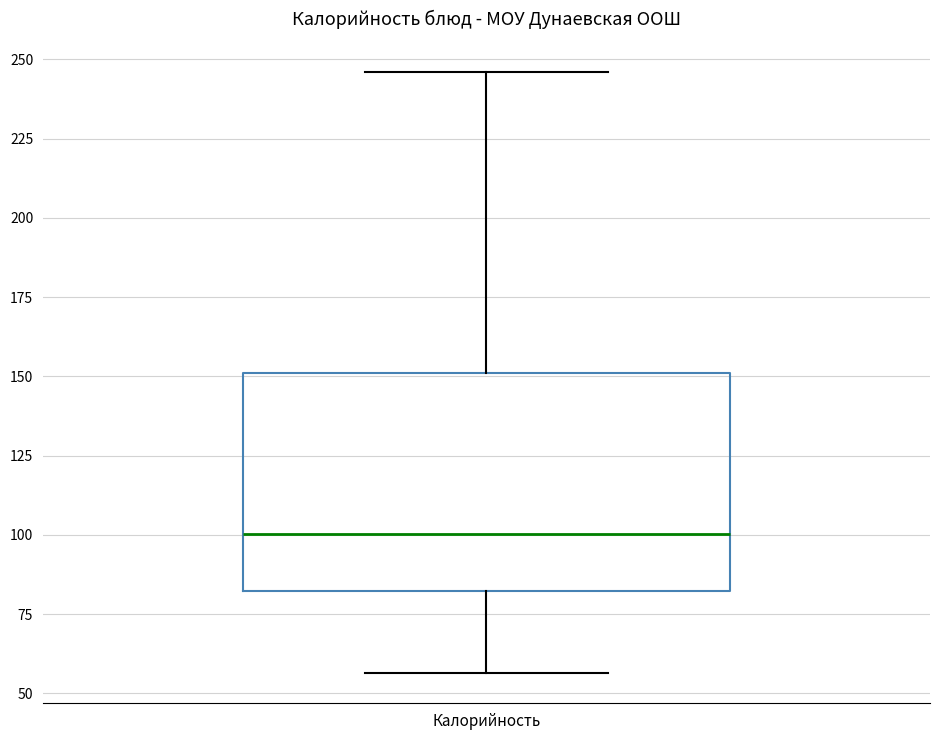

Where does the median line of the box for Калорийность sit on the y-axis? The values are not printed on the chart, so give them approximately, as read against the axis.

100